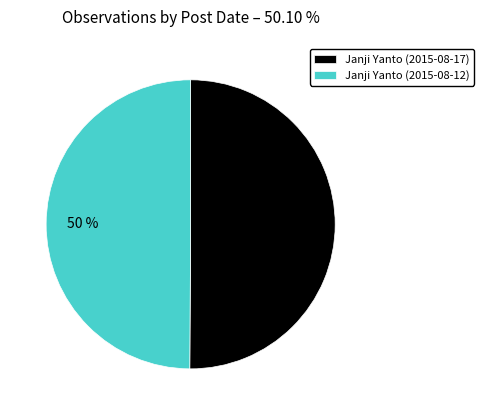

True or false: Janji Yanto (2015-08-12) accounts for 50% of the total.

True